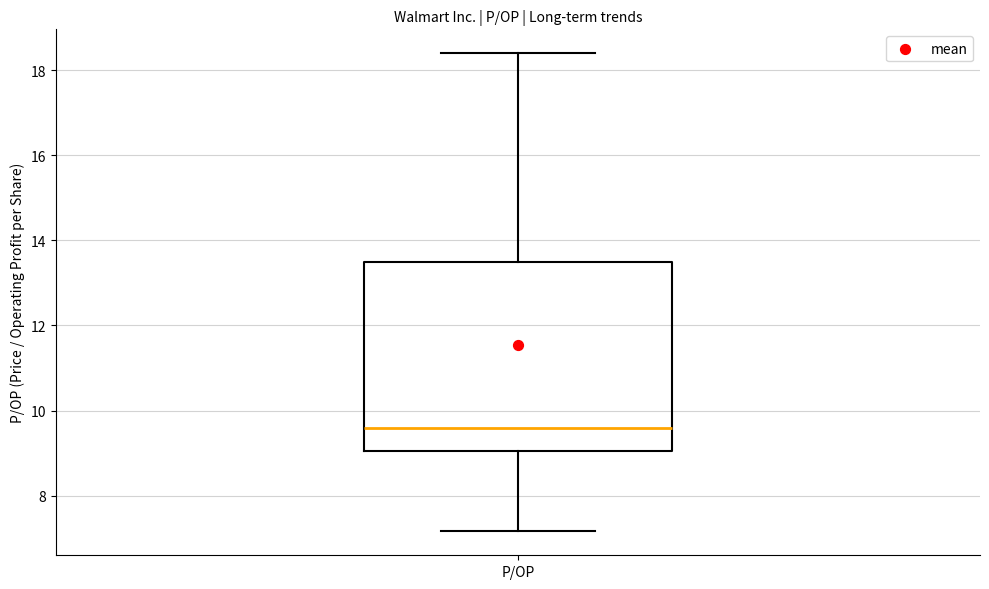

Where does the upper whisker of the box for P/OP end on the y-axis? The values are not printed on the chart, so give them approximately, as read against the axis.

18.4